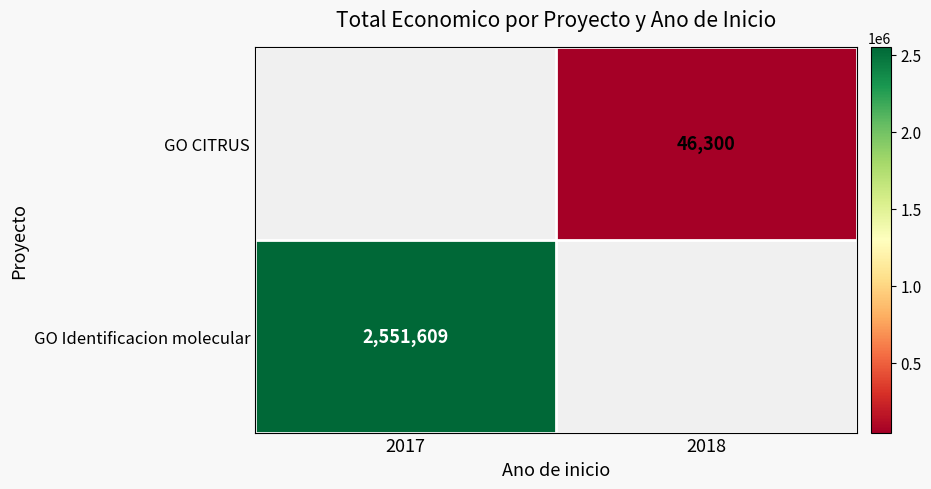

Between 2018 and 2017, which is larger?

2017